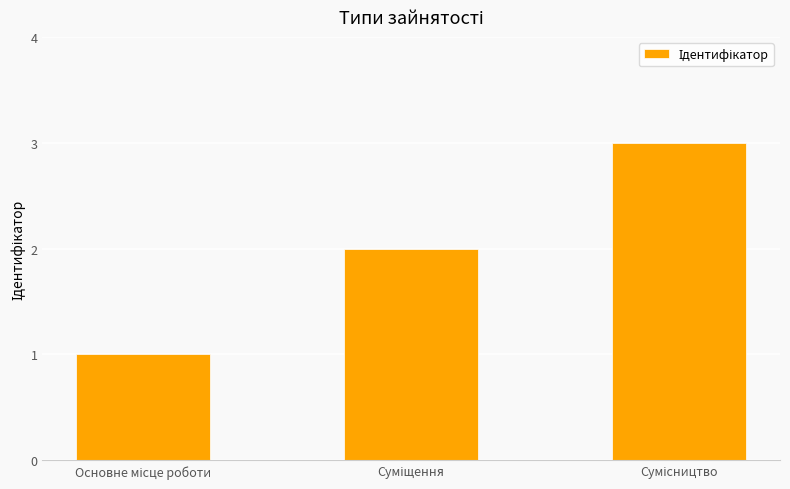

What is the maximum value shown in the chart?

3